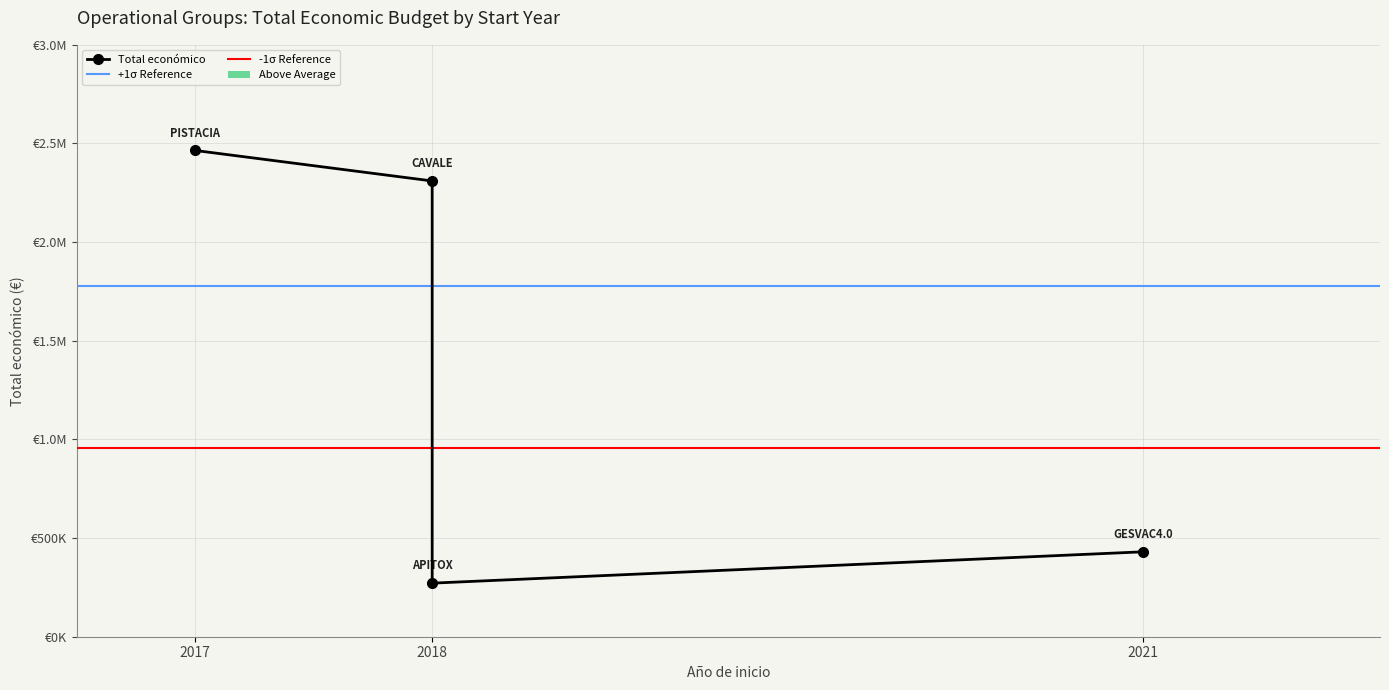

What is the change in value from 2021 to 2018?

+1879615